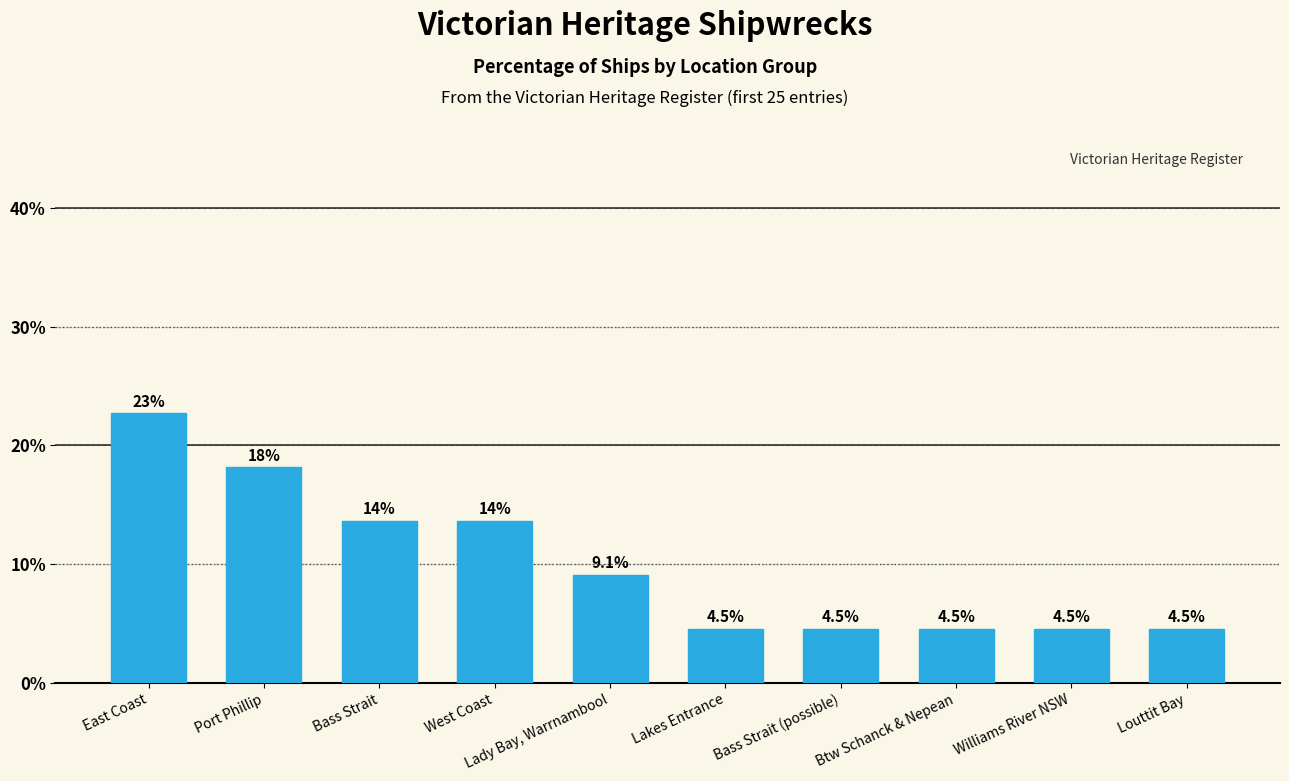

True or false: the data shows 4.5 at Louttit Bay.

True